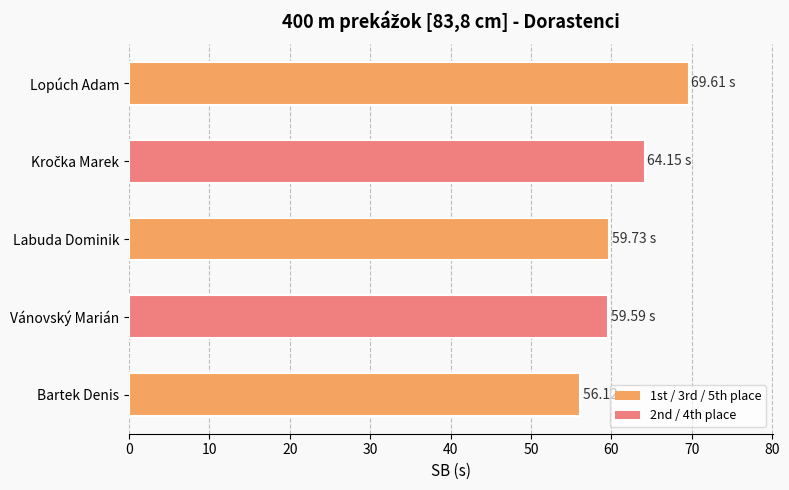

Between Lopúch Adam and Labuda Dominik, which is larger?

Lopúch Adam